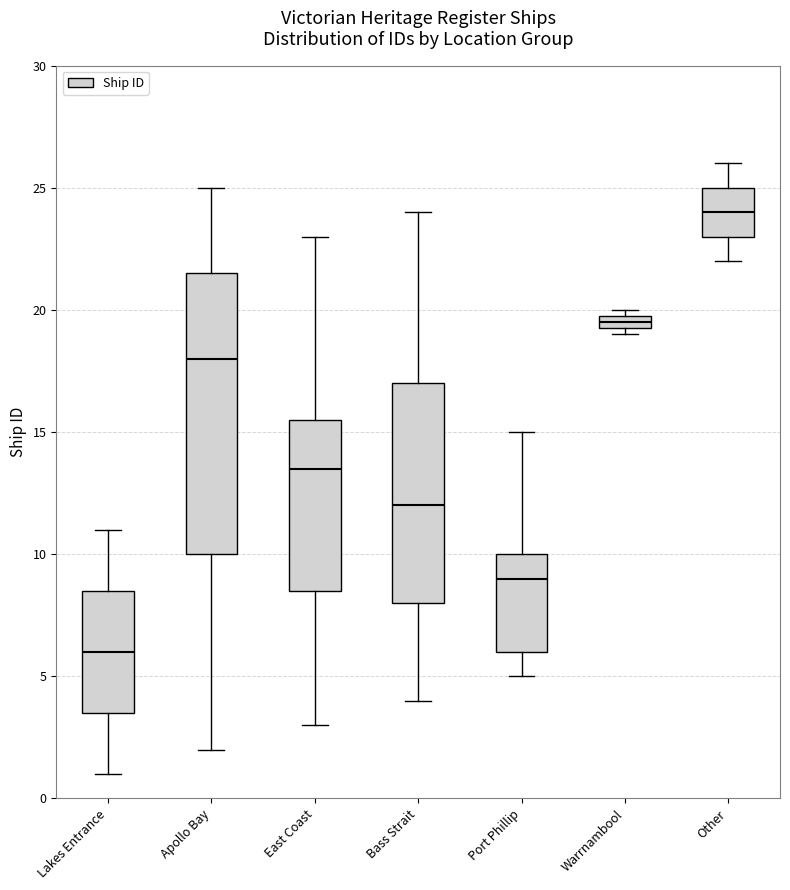

Where does the lower whisker of the box for Other end on the y-axis? The values are not printed on the chart, so give them approximately, as read against the axis.

22.0